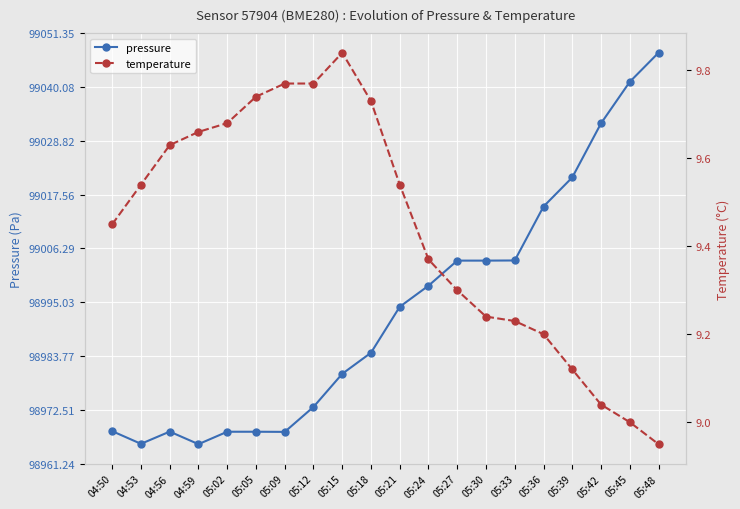

Where is the first local minimum for pressure?

04:53